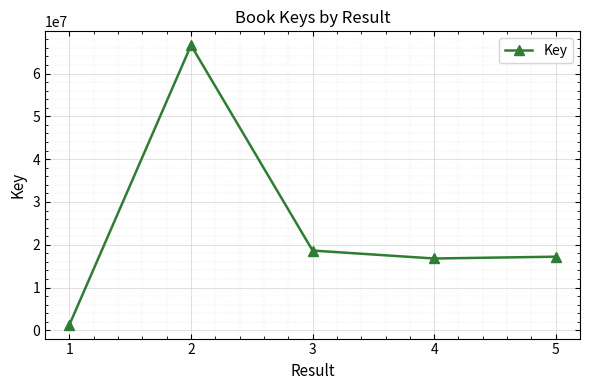

Where is the first local maximum?

2